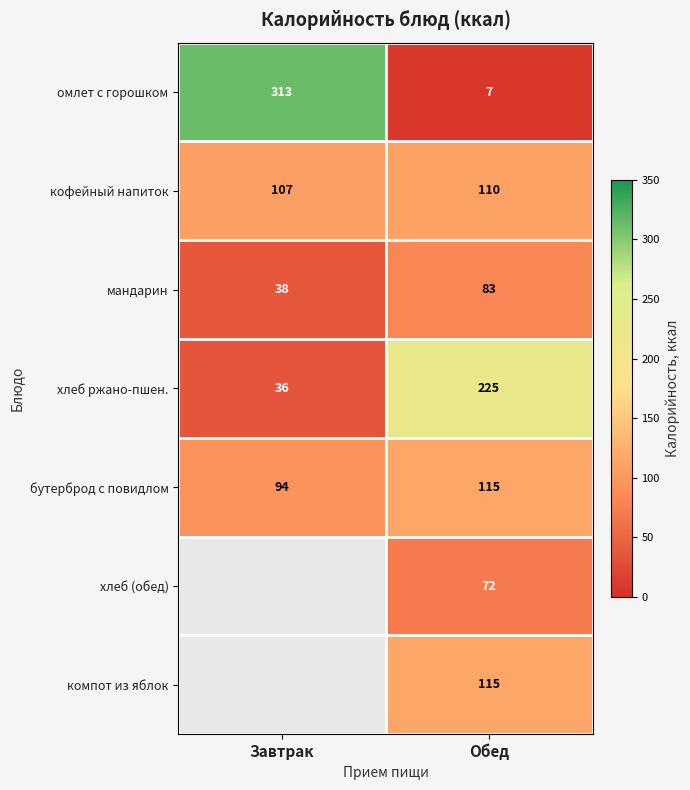

Which label corresponds to the largest value in the chart?

Завтрак